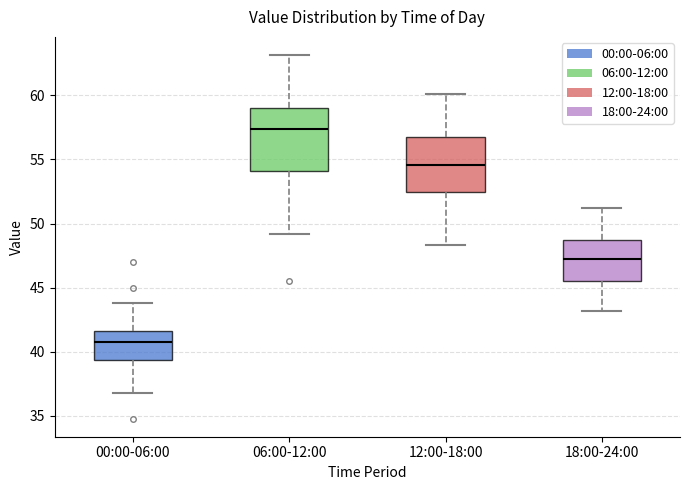

Reading left to right, read every box against the y-axis: the position of its median line, the range the box covers, and the ends of its whiskers. The values are not printed on the chart, so give them approximately, as read against the axis.

00:00-06:00: median 40.5, box 39.5 to 41.5, whiskers 37.0 to 44.0
06:00-12:00: median 57.5, box 54.0 to 59.0, whiskers 49.0 to 63.0
12:00-18:00: median 54.5, box 52.5 to 56.5, whiskers 48.5 to 60.0
18:00-24:00: median 47.0, box 45.5 to 49.0, whiskers 43.0 to 51.0